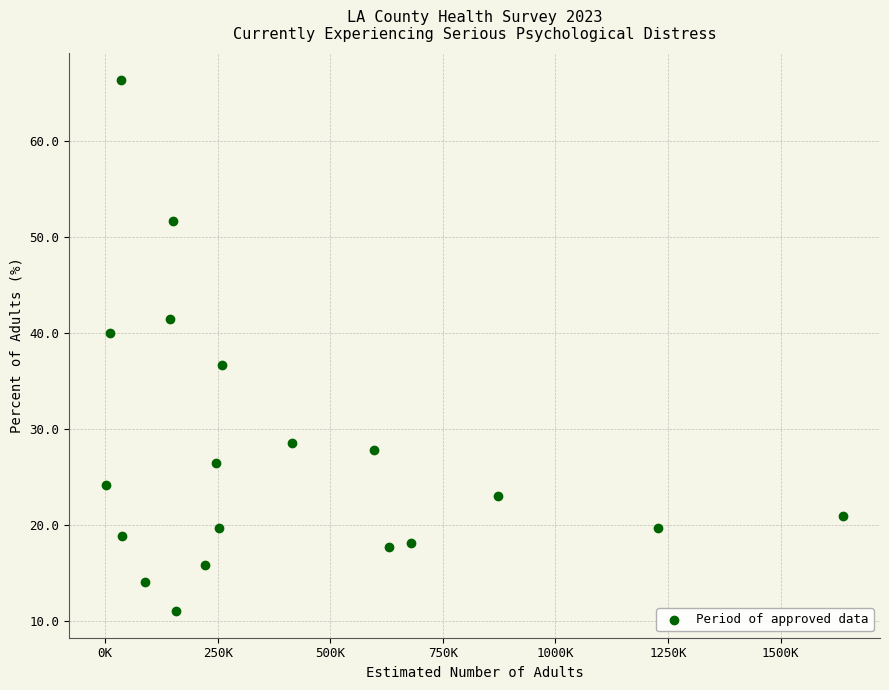

What is the range of X values (max minus min)?

1637000.0